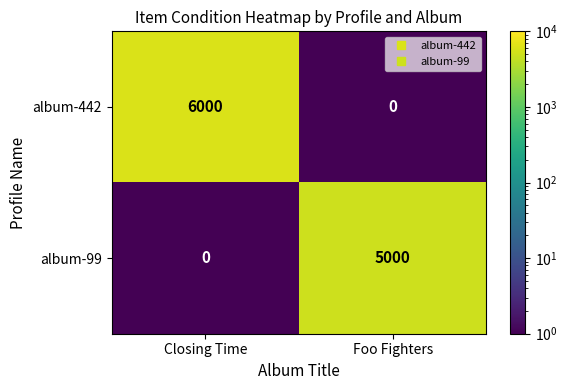

How many categories are shown in the chart?

2